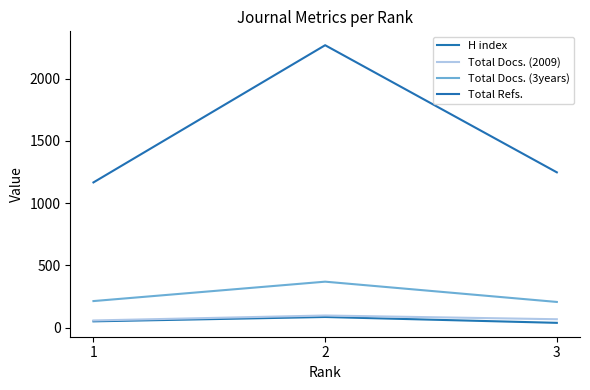

True or false: H index has a value of 85 at 2.

True